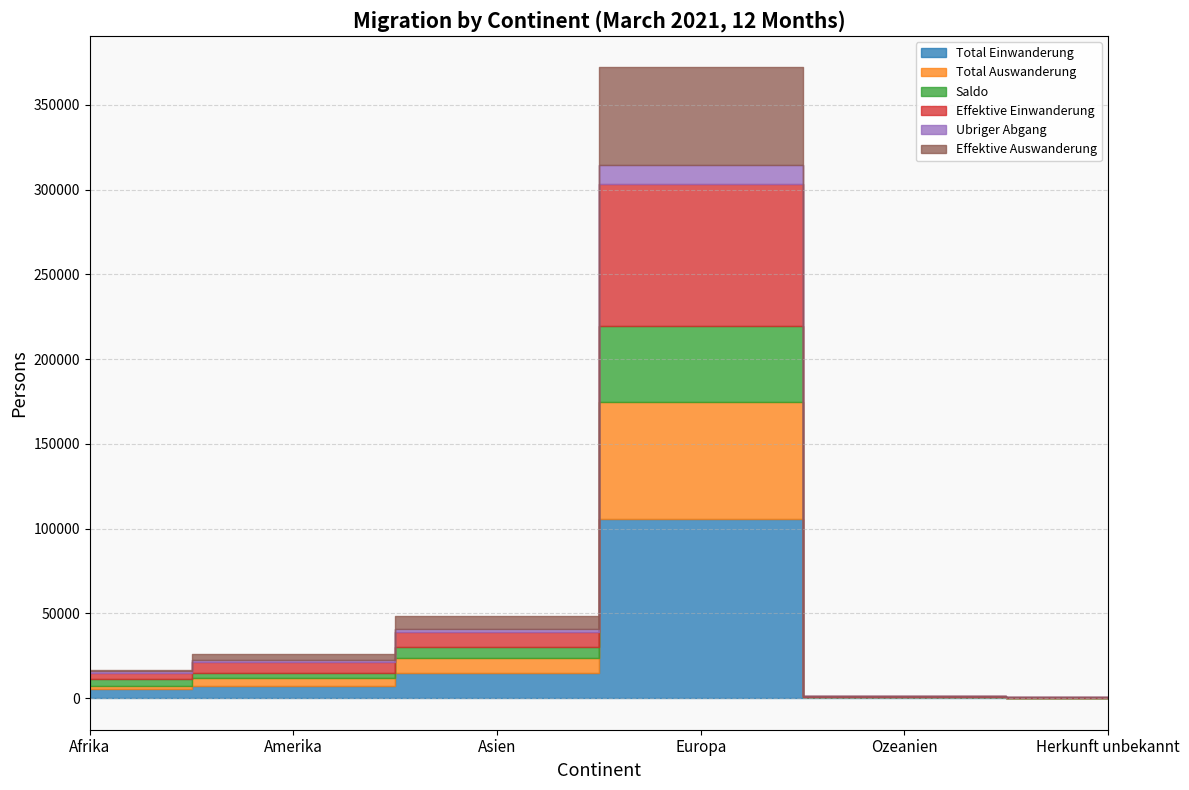

Which category has the highest value in the Total Auswanderung series?

Europa